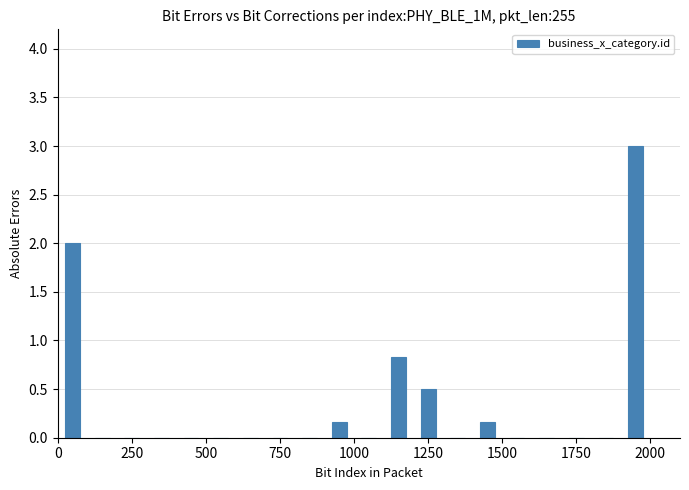

Read against the x-axis, roughly where is the centre of the tallest bar?

1950